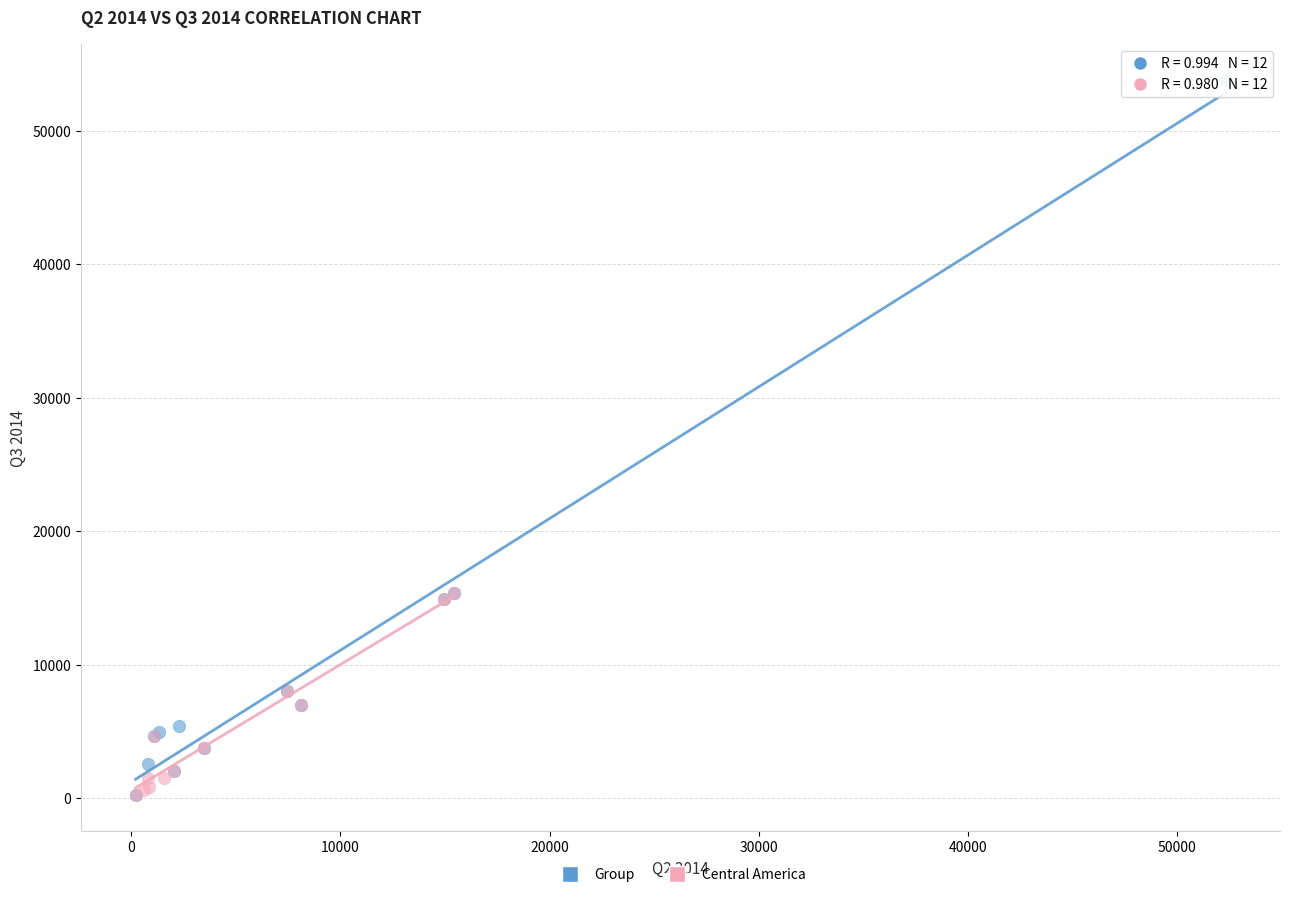

Which series contains the highest Y value?

Group